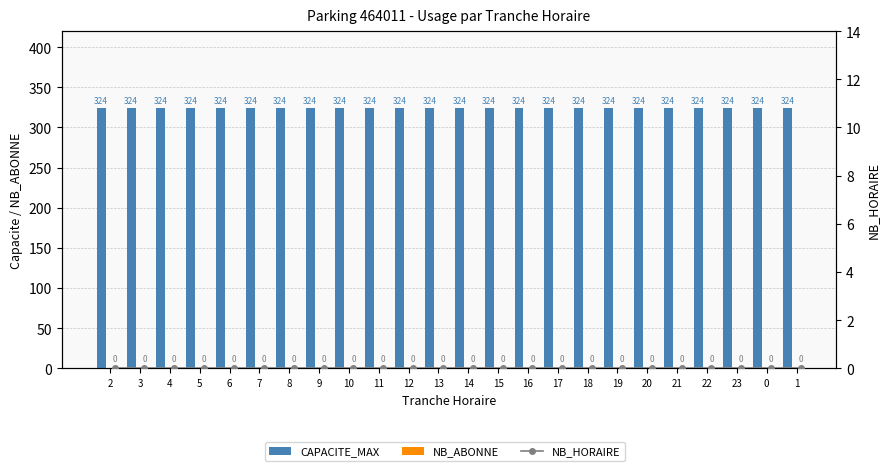

Which category has the lowest value in the NB_HORAIRE series?

2